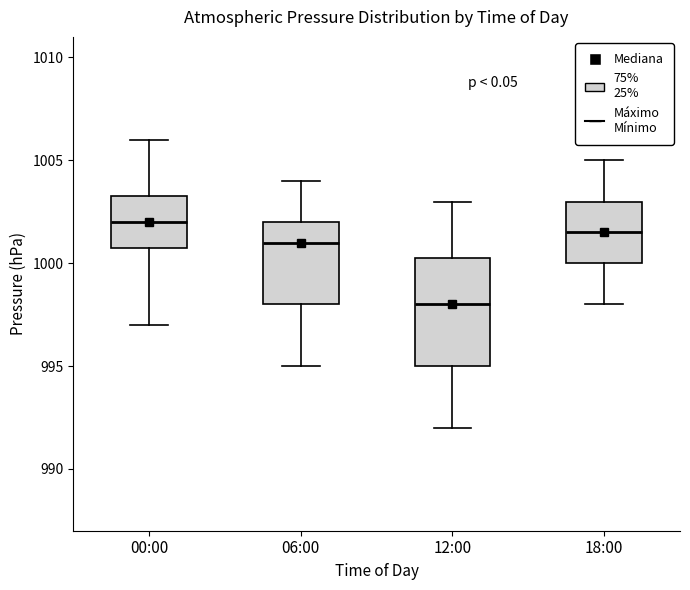

Where does the lower whisker of the box for 00:00 end on the y-axis? The values are not printed on the chart, so give them approximately, as read against the axis.

997.0